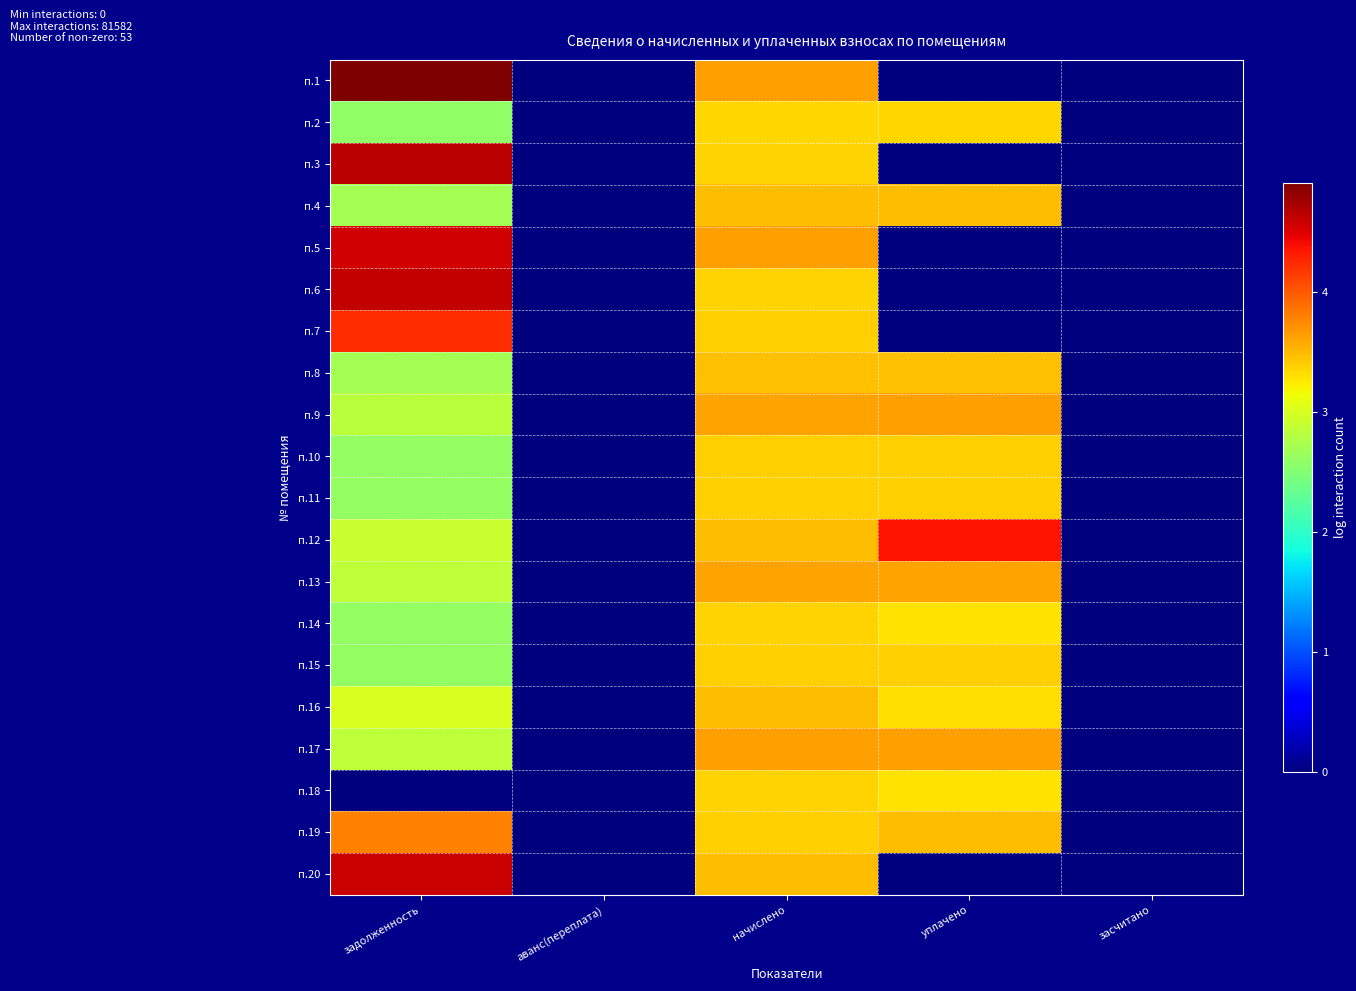

Rank the series by their maximum value, from highest to lowest.

п.1, п.3, п.6, п.20, п.5, п.12, п.7, п.19, п.17, п.9, п.13, п.16, п.4, п.8, п.11, п.15, п.10, п.14, п.18, п.2